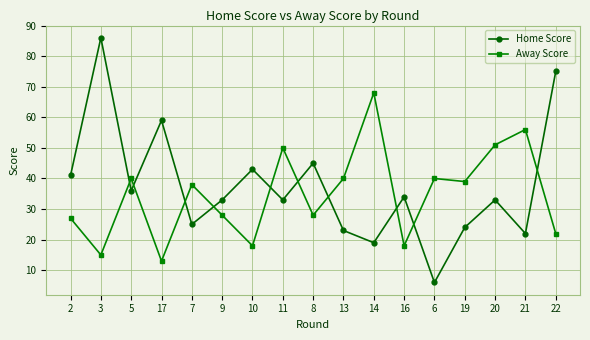

True or false: Home Score and Away Score intersect in this chart.

True